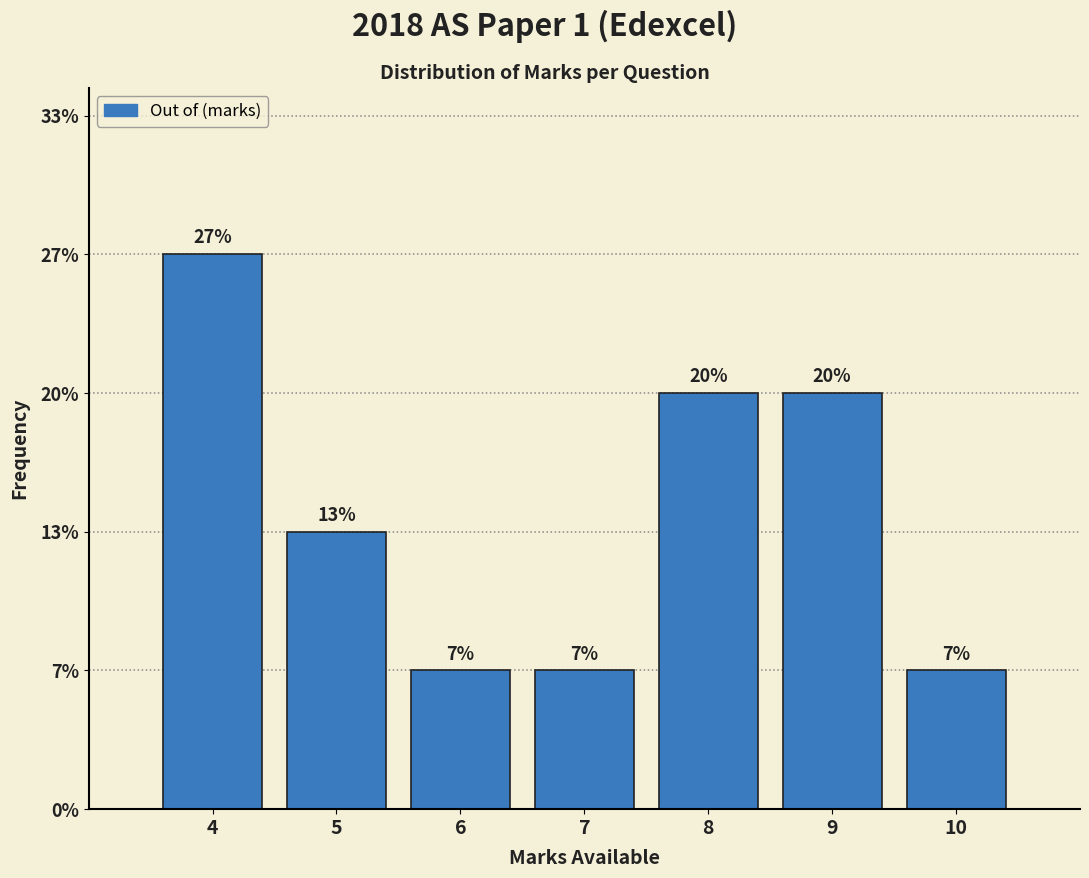

Are the bars horizontal?

No